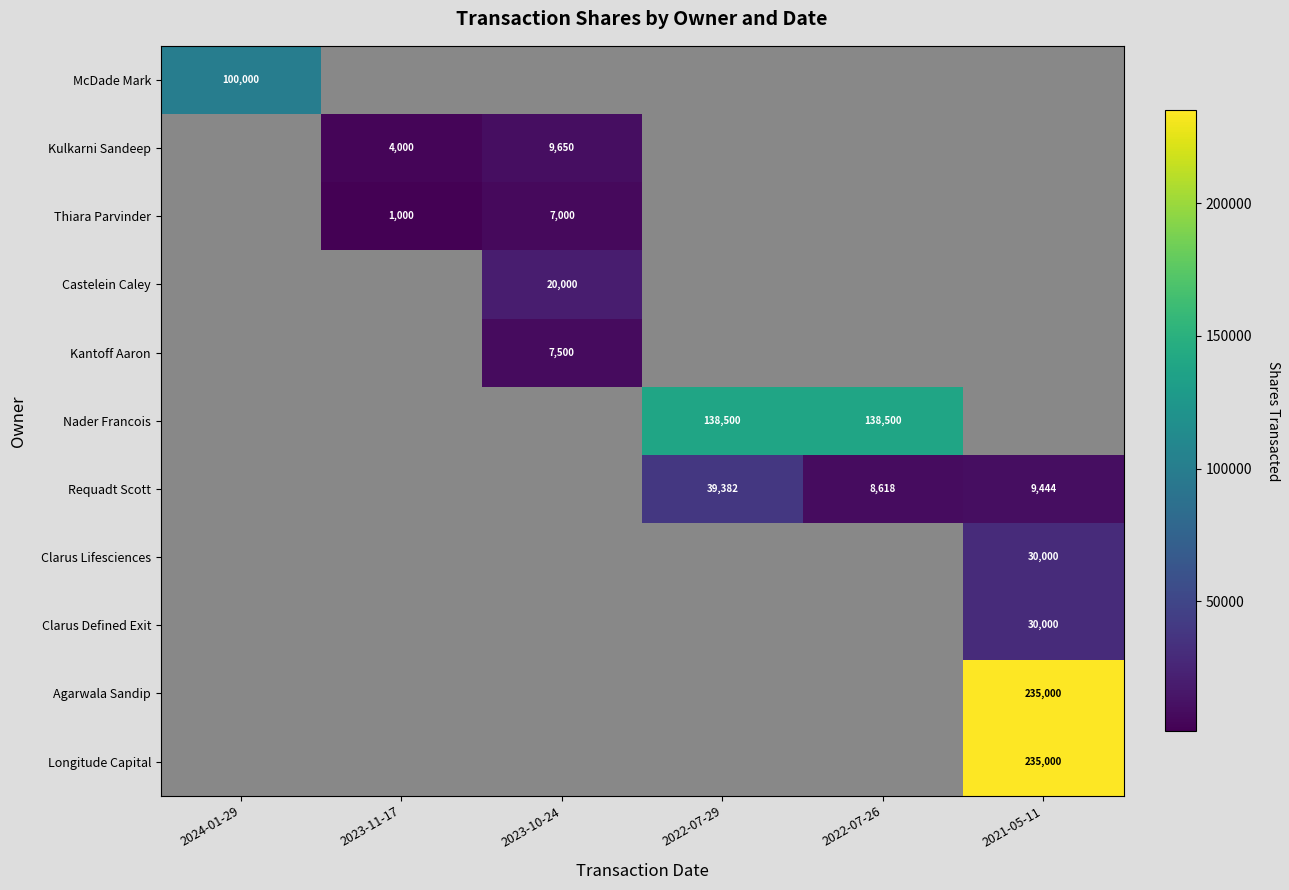

Is it true that McDade Mark equals 100000 at 2024-01-29?

True